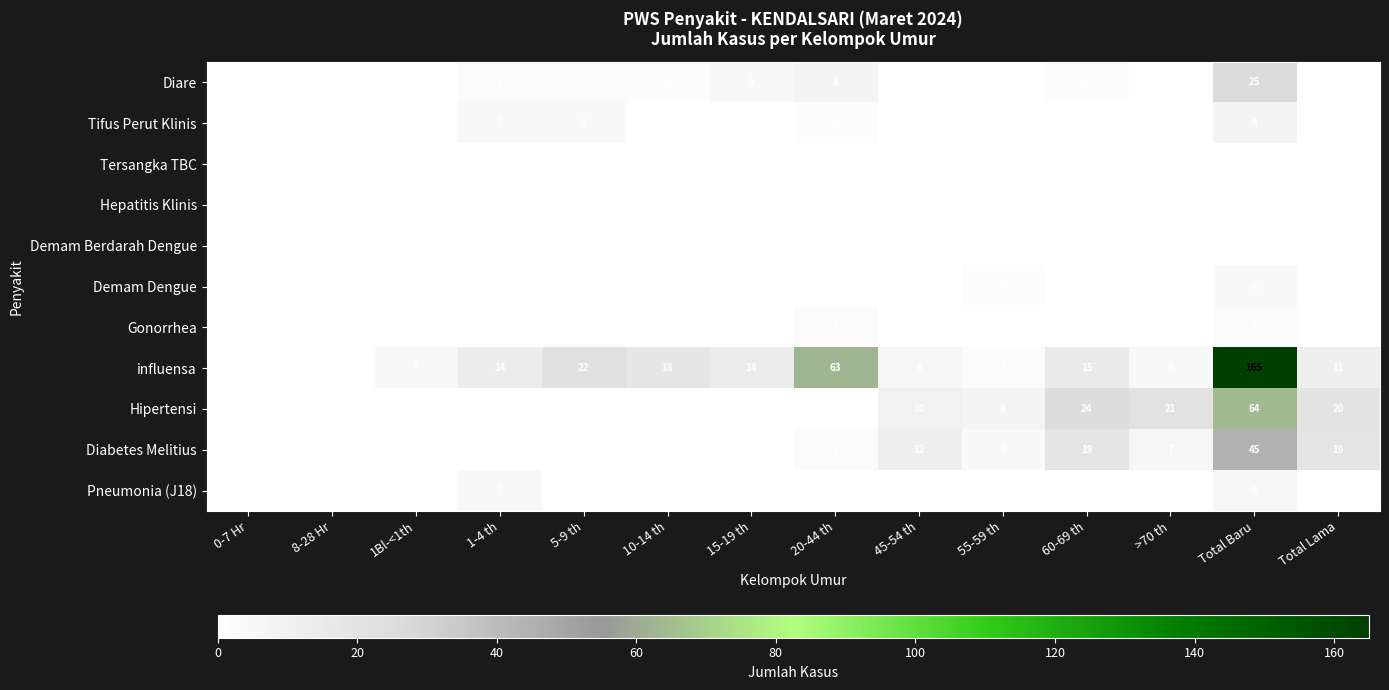

How many distinct data groups are displayed?

11